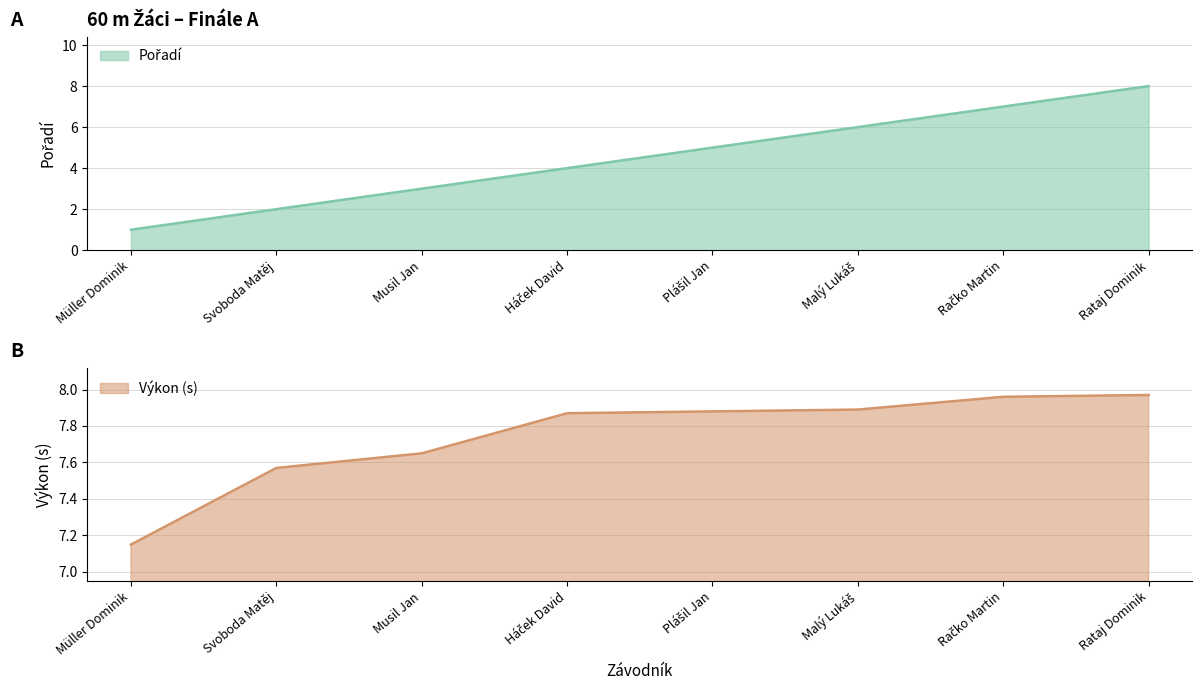

Which series has the widest spread of values?

Pořadí